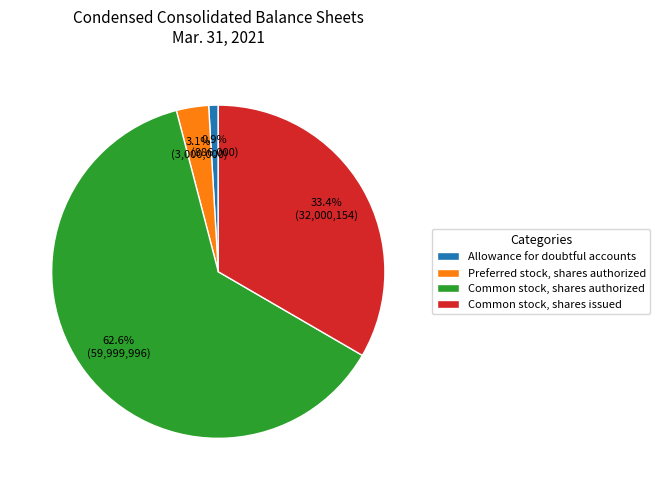

What is the smallest slice in the pie chart?

Allowance for doubtful accounts